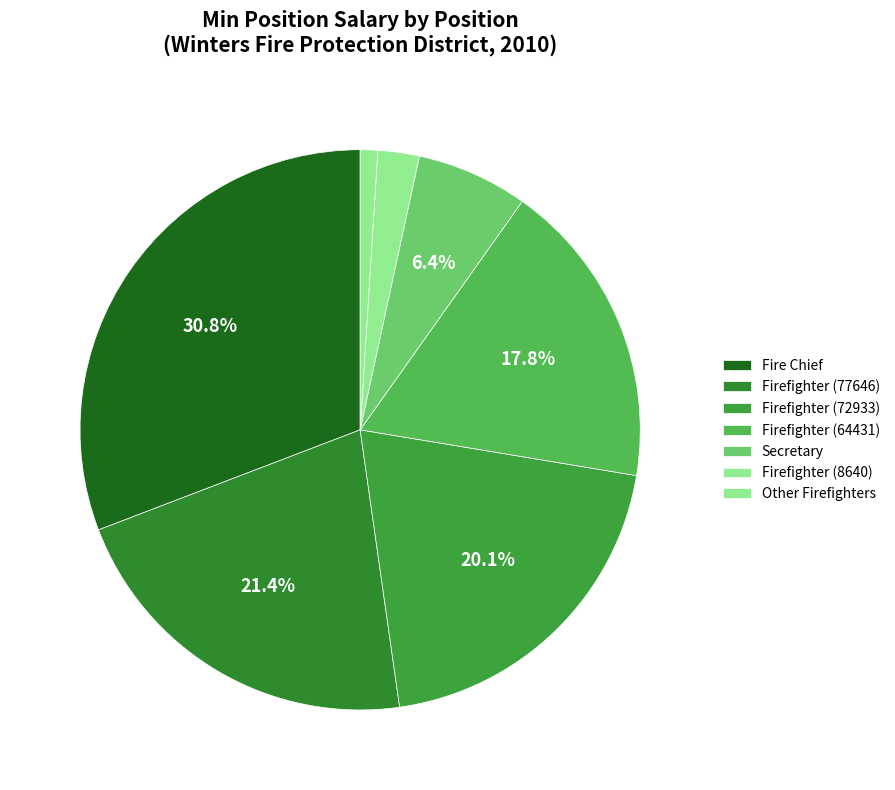

How many slices are in this pie chart?

7